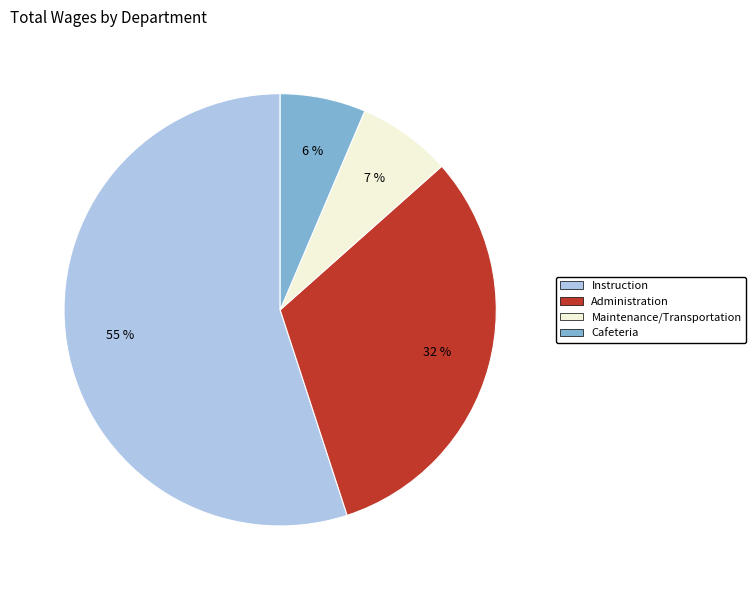

To the nearest percent, what is the difference between the largest and smallest slice percentages?

49%